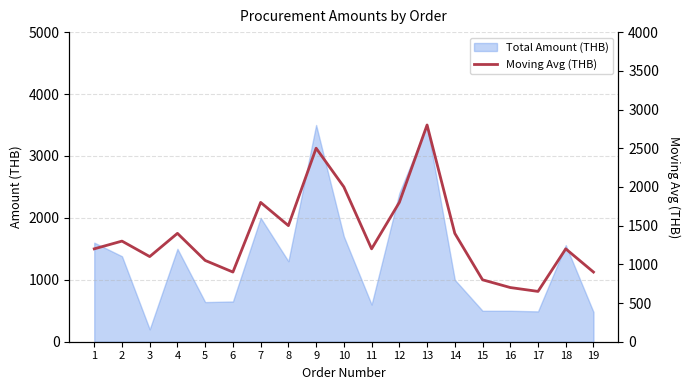

Between 7 and 8, which is larger?

7